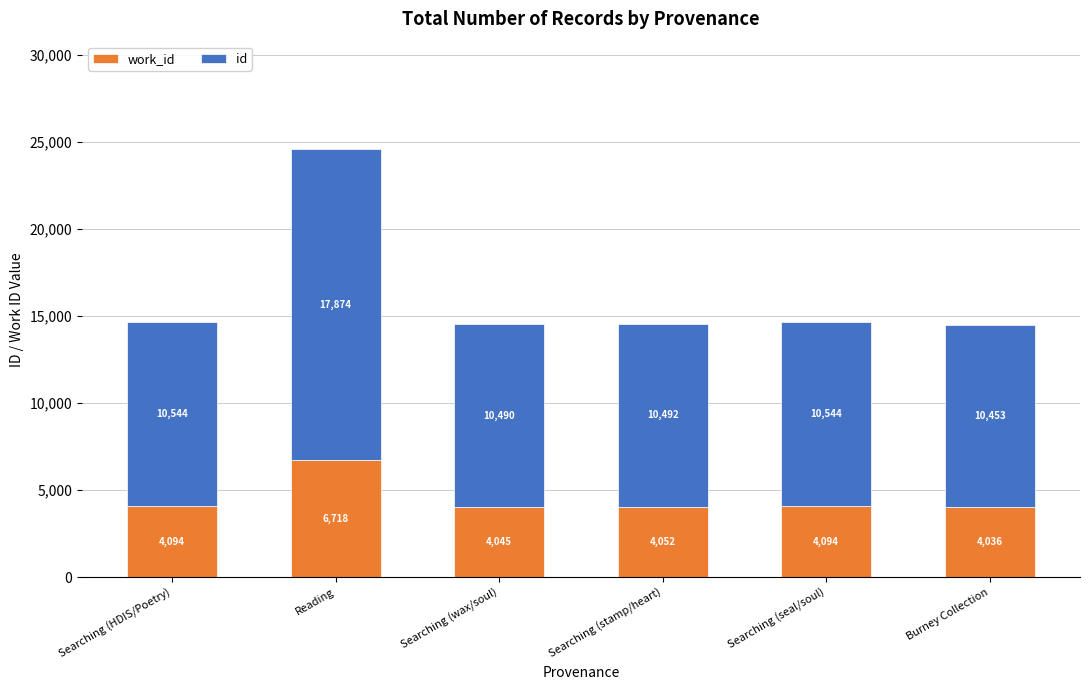

What is the total value across all series at Searching (stamp/heart)?

14544